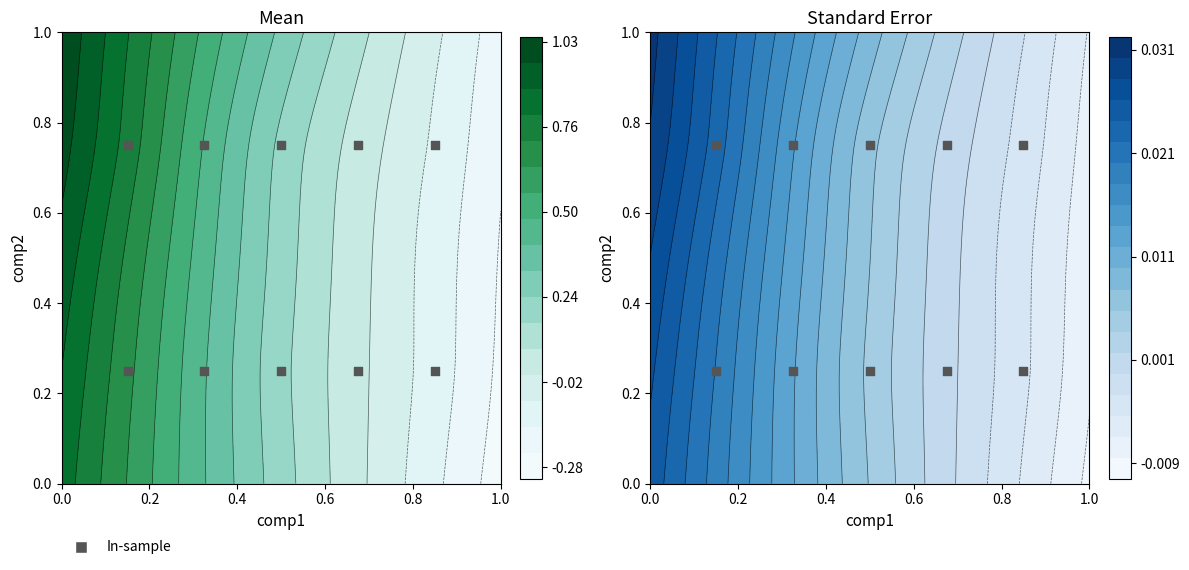

True or false: the data shows 0.4 at 0.0.

False